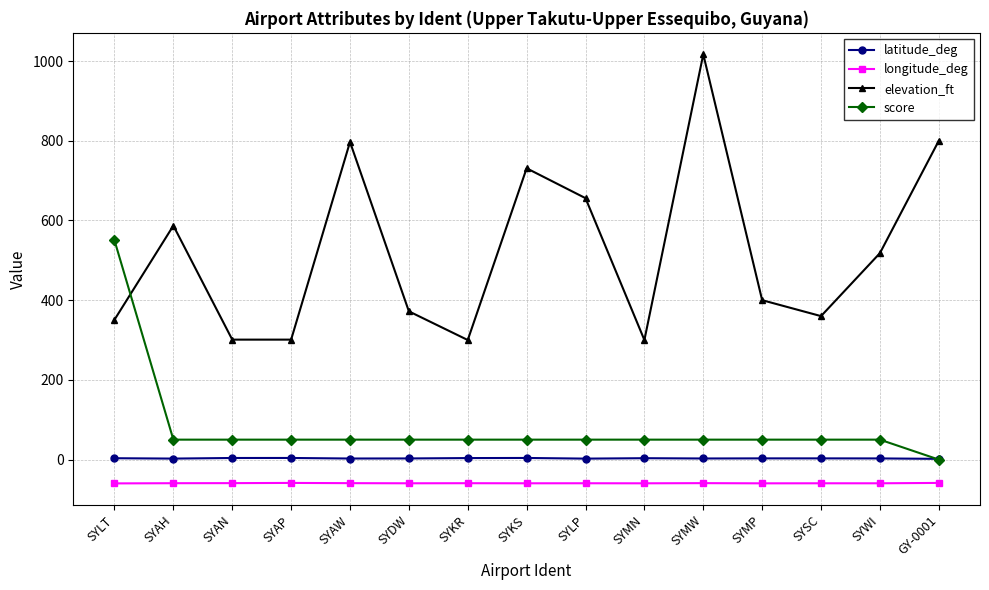

Where is the first local maximum for elevation_ft?

SYAH